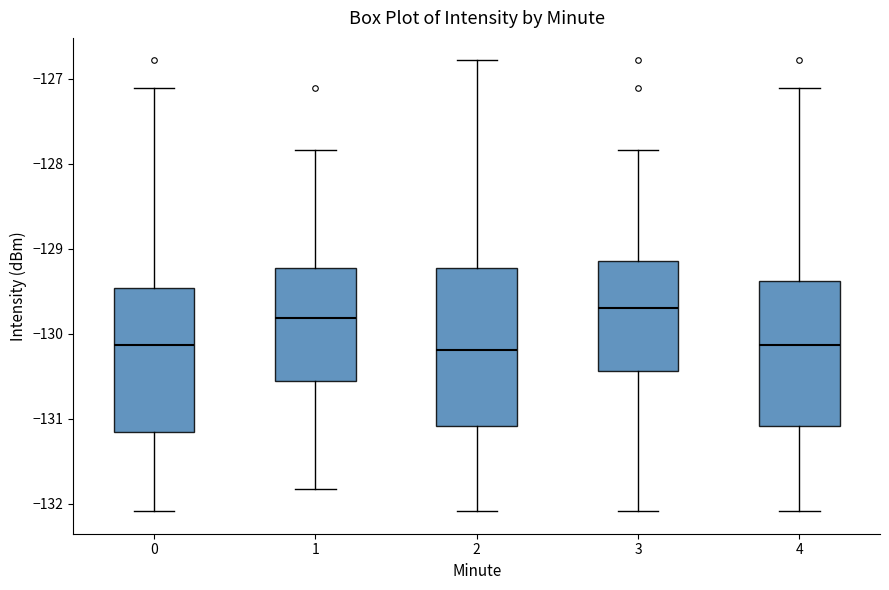

Which box's median line is the highest?

3